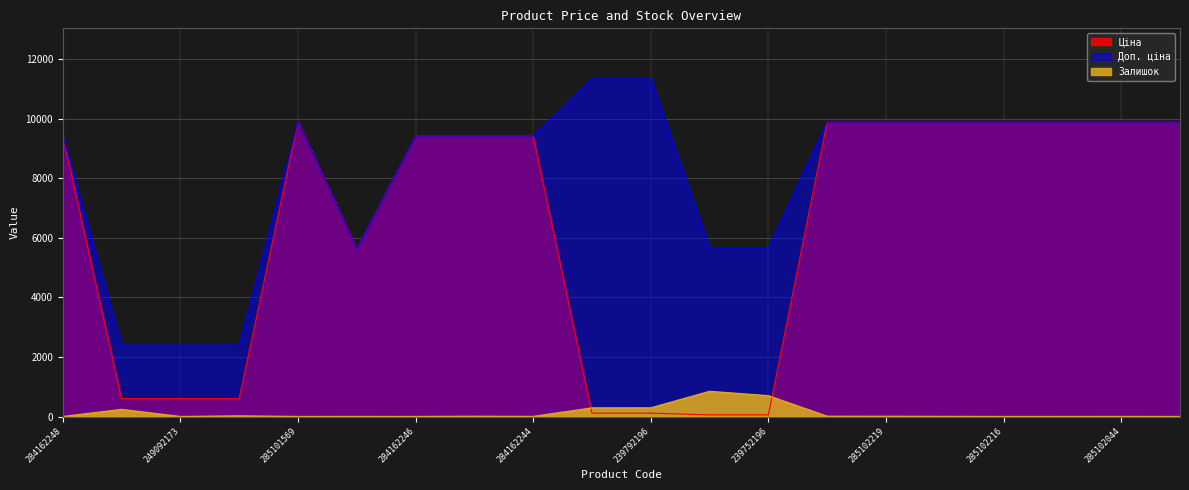

True or false: Залишок has a value of 0.5 at 10832185.

False